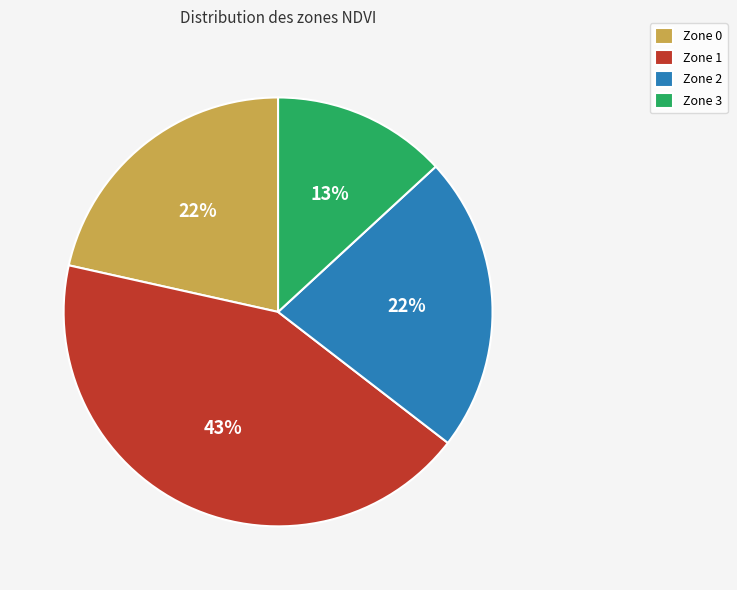

How many slices are in this pie chart?

4